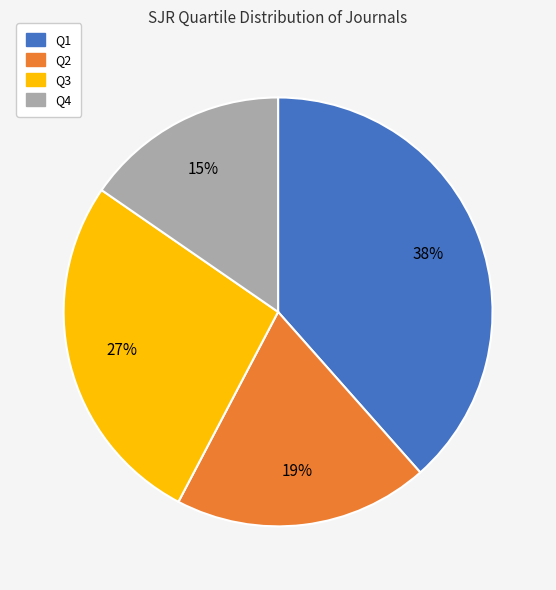

What is the largest slice in the pie chart?

Q1